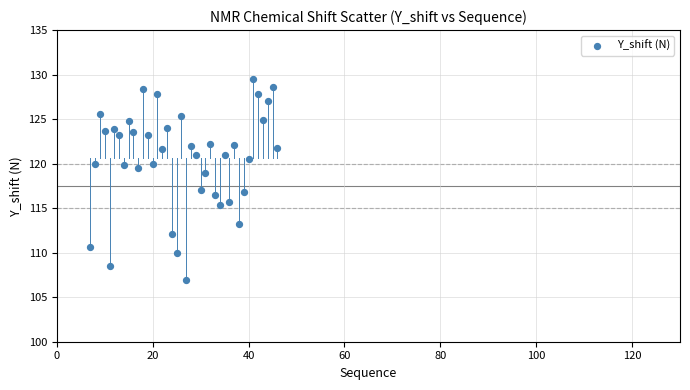

What is the range of X values (max minus min)?

39.0